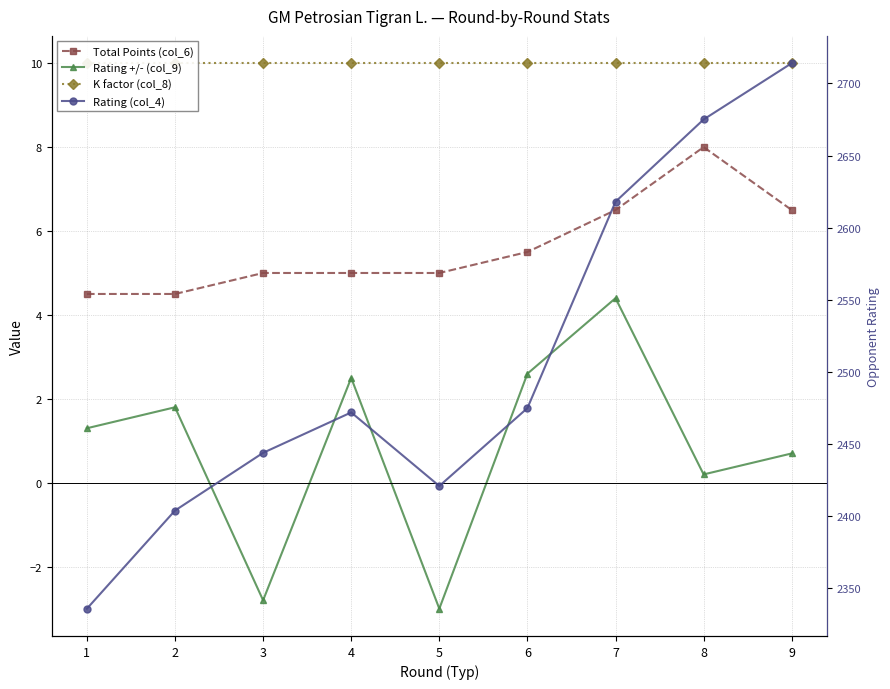

What is the sum of the Rating +/- (col_9) values at 5 and 2?

-1.2